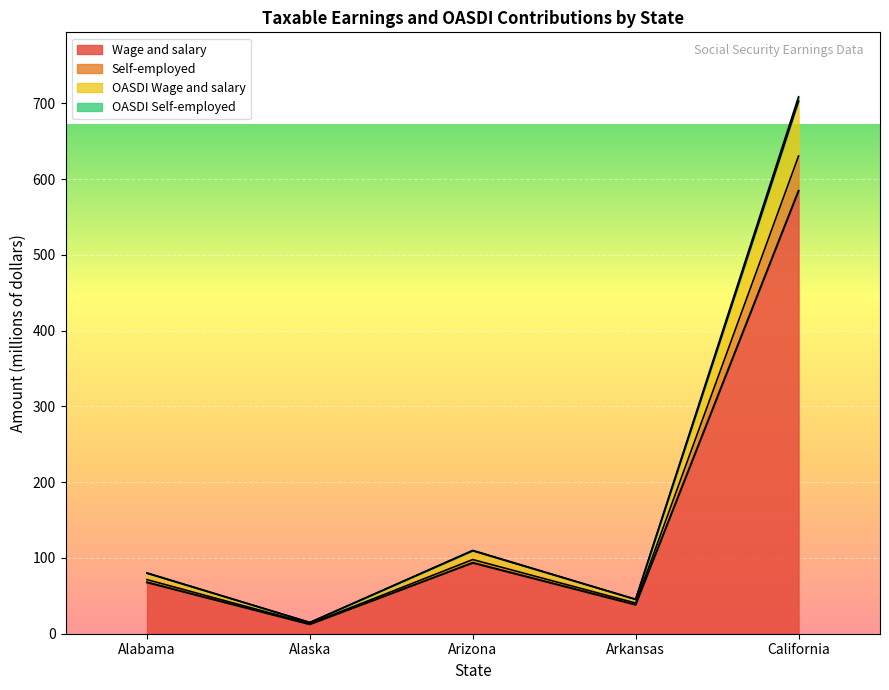

At which category is the sum across all series the highest?

California